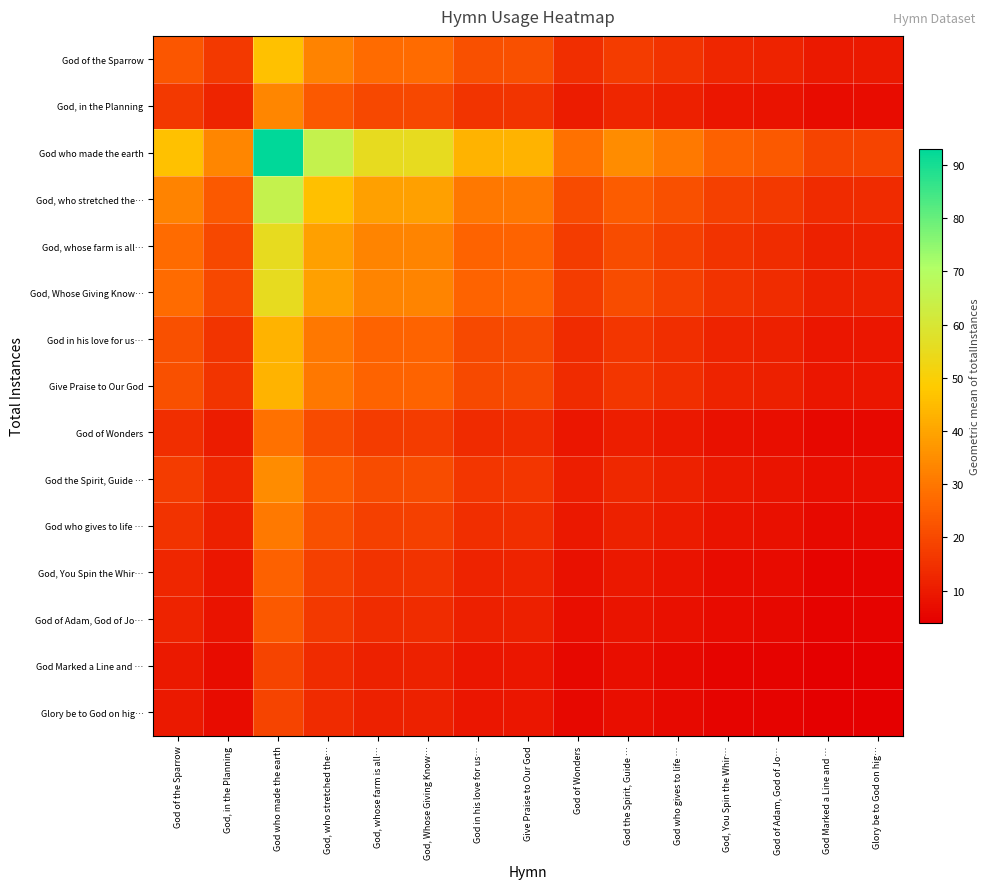

What is the spread (max minus min) of values at God, whose farm is all…?

43.9